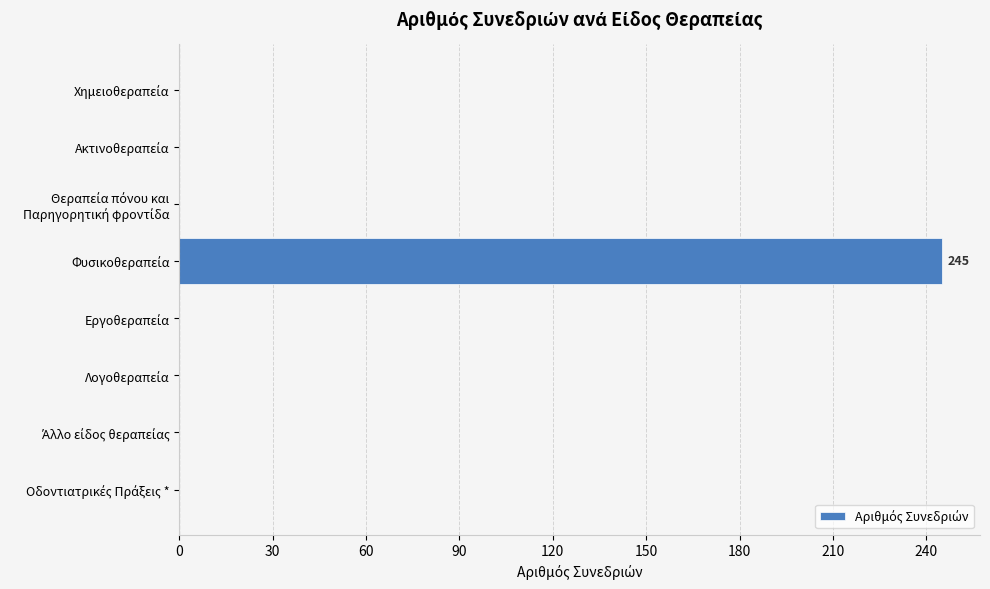

What is the sum of all values?

245